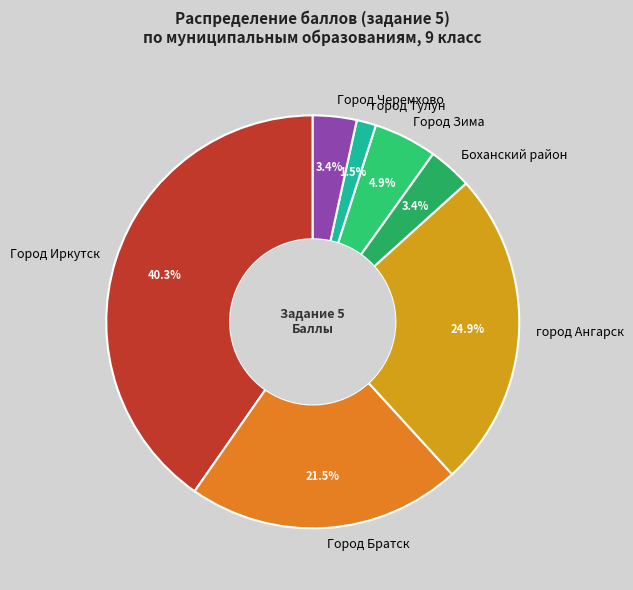

What is the ratio of the value at город Тулун to the value at Город Зима?

0.3